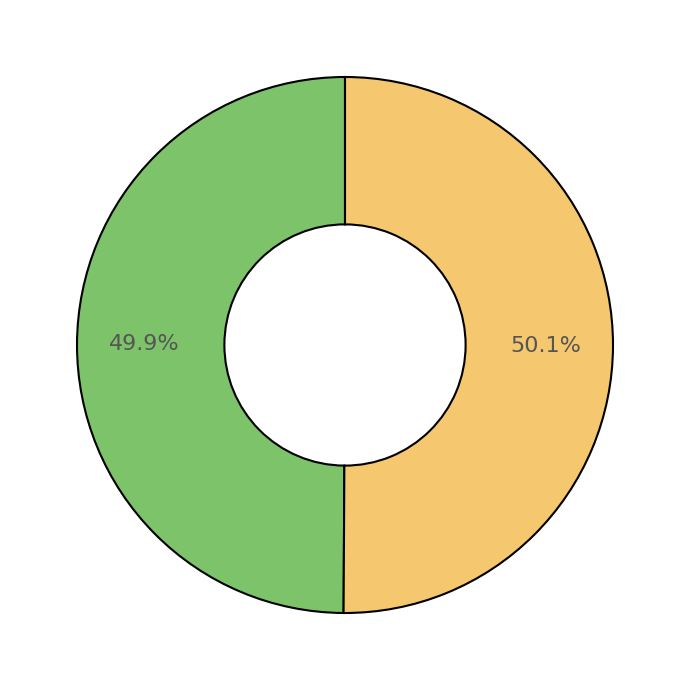

Is there any slice that represents more than half of the pie?

Yes